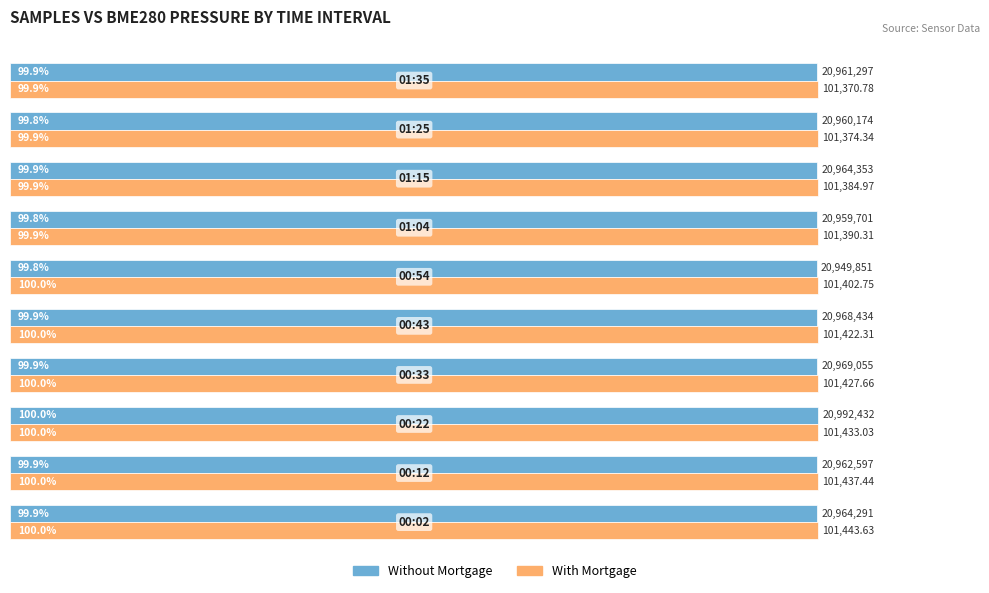

What is the lowest value of the Without Mortgage series?

99.8